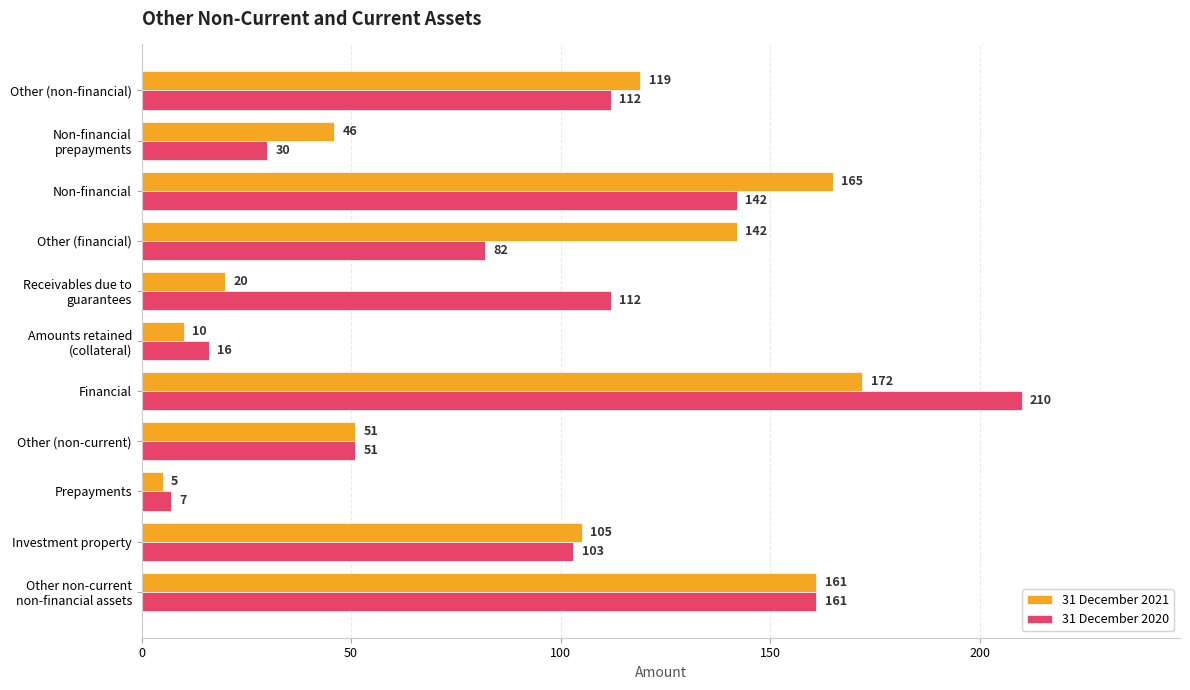

At how many categories does at least one series exceed 59?

7